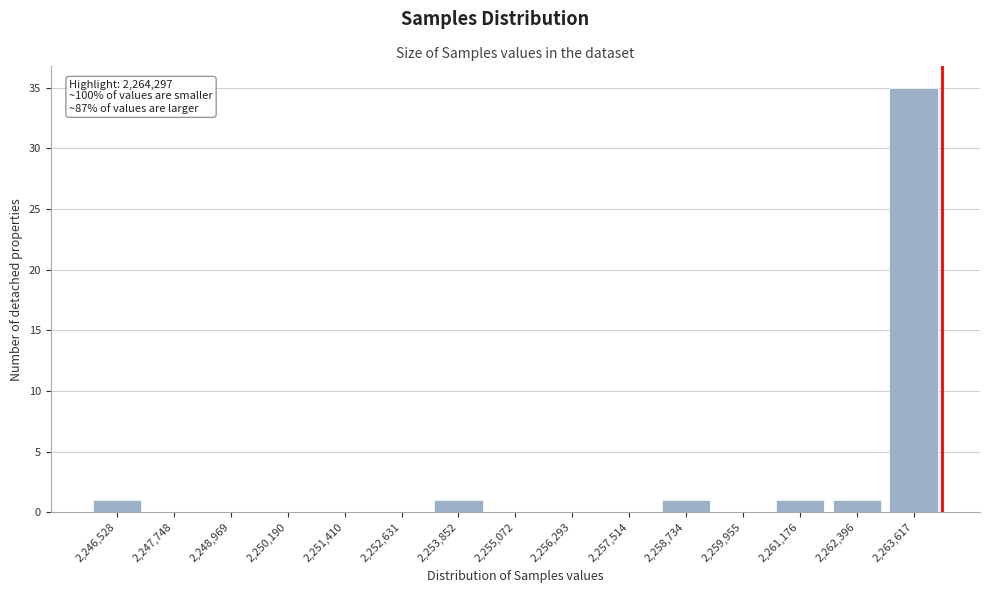

Reading left to right, transcribe all the data shown in this chart.

2,246,528=1	2,247,748=0	2,248,969=0	2,250,190=0	2,251,410=0	2,252,631=0	2,253,852=1	2,255,072=0	2,256,293=0	2,257,514=0	2,258,734=1	2,259,955=0	2,261,176=1	2,262,396=1	2,263,617=35